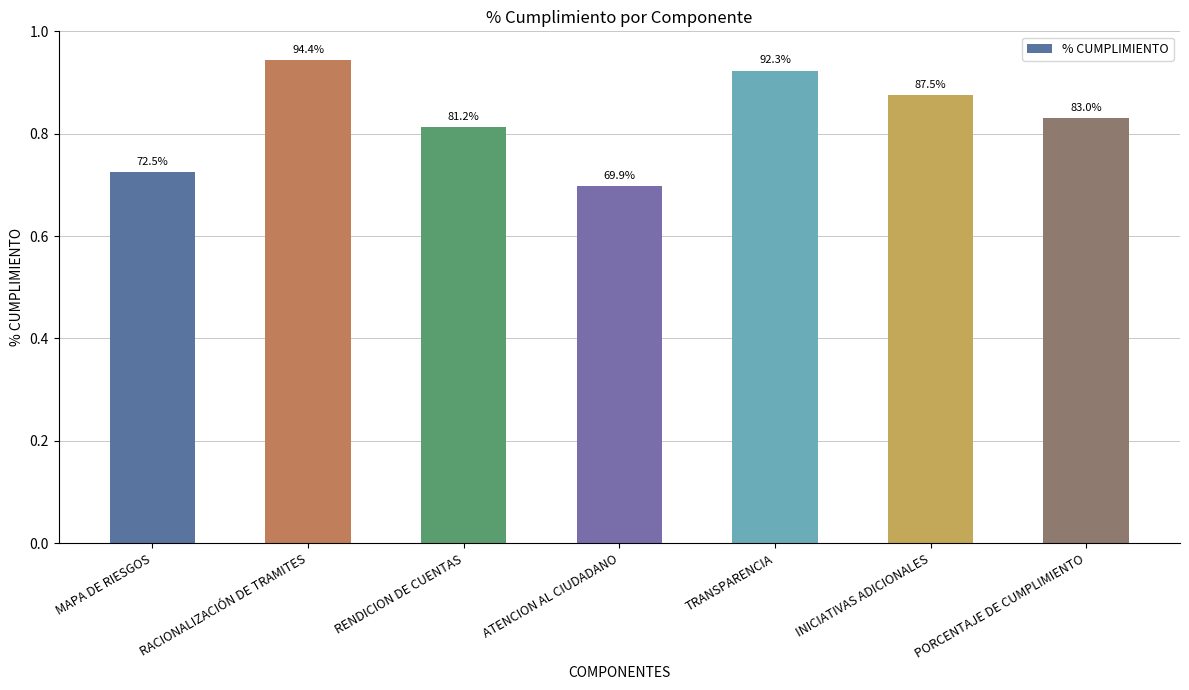

What position from the left is MAPA DE RIESGOS?

1